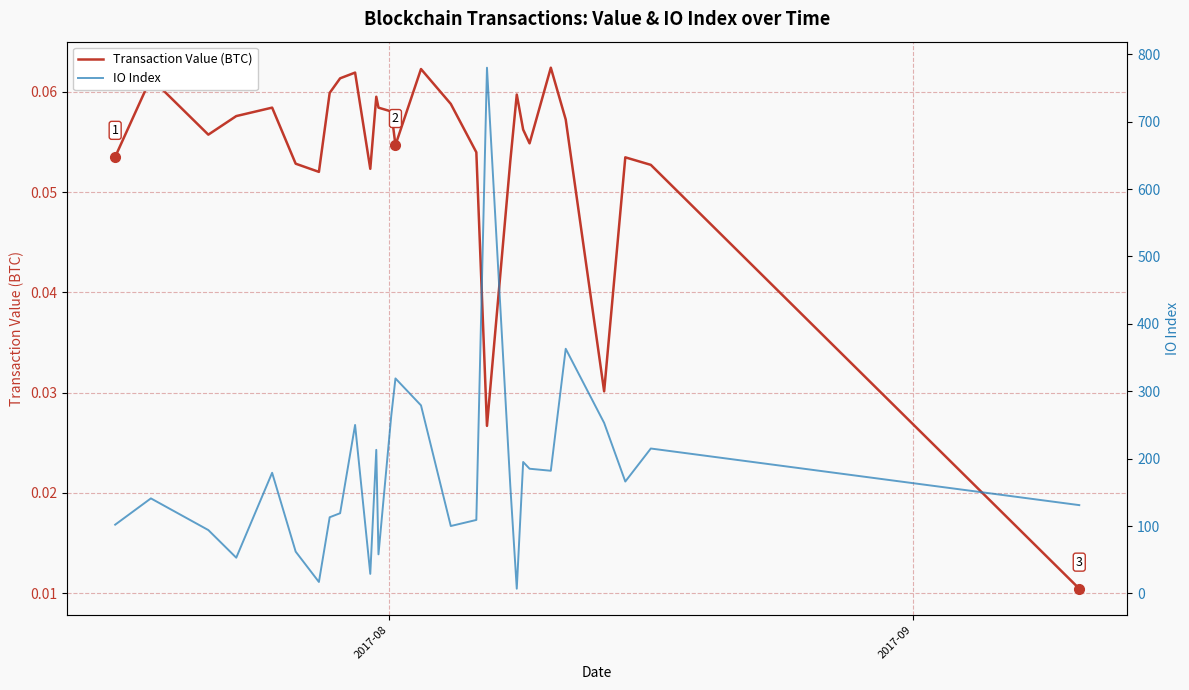

List the series in order of their peak value, lowest first.

Transaction Value (BTC), IO Index